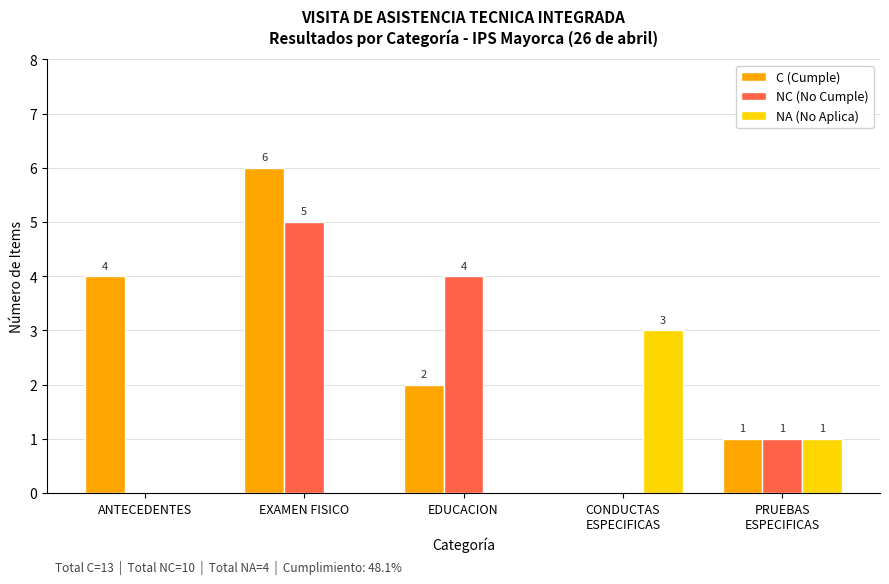

How many groups of bars are there?

5